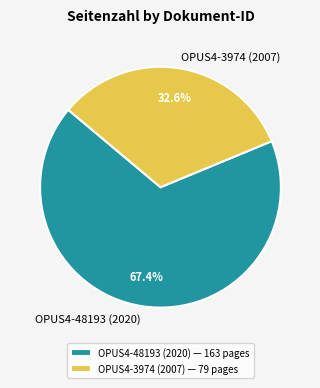

What percentage is the OPUS4-3974 (2007) slice, to the nearest percent?

33%